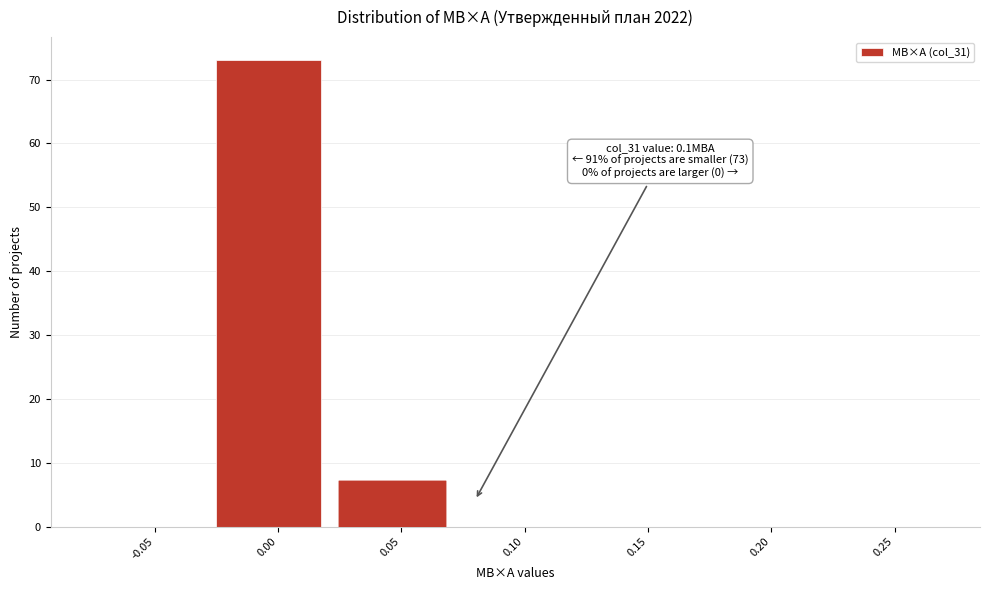

Reading right to left, transcribe all the data shown in this chart.

0.25=0	0.20=0	0.15=0	0.10=0	0.05=7	0.00=73	-0.05=0